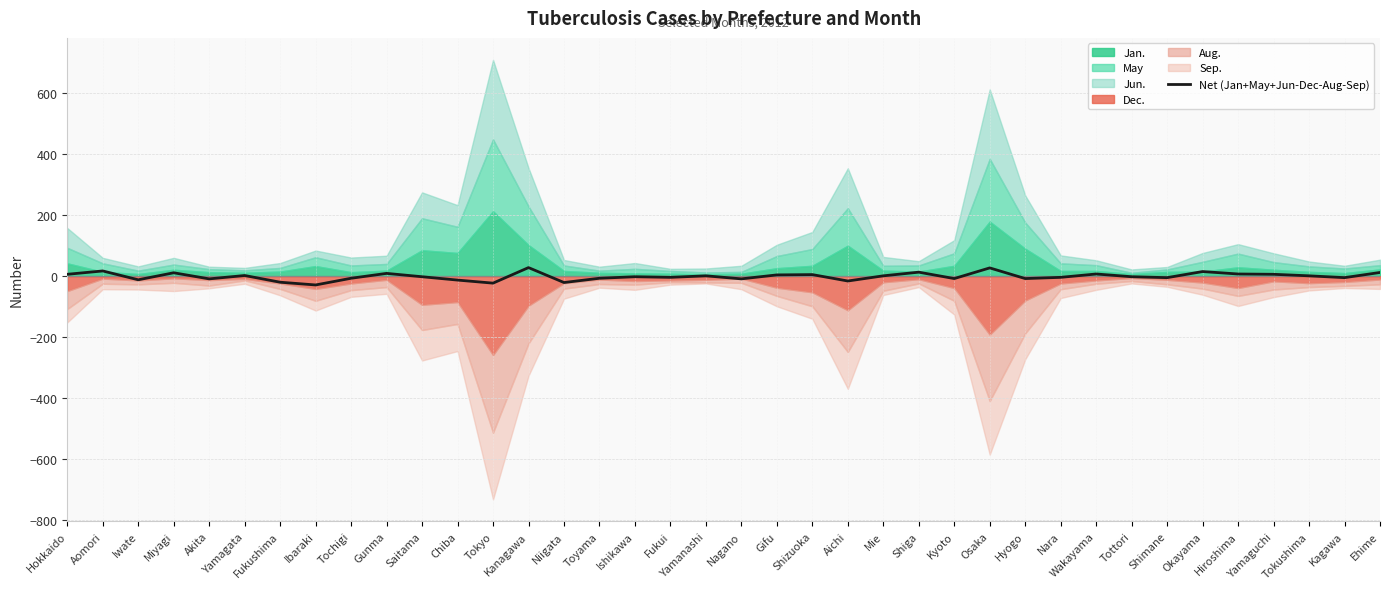

The value at Ehime is 21. True or false?

False